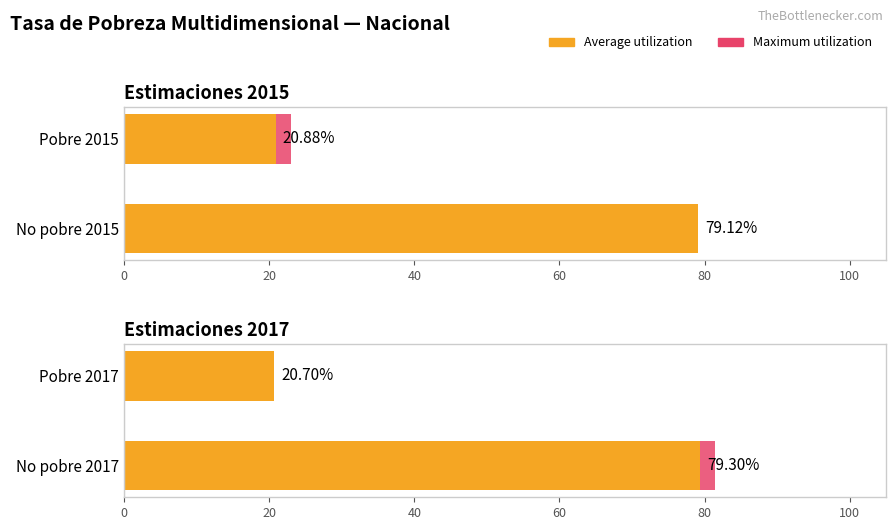

What is the value of the Maximum utilization bar at the 2nd from the left?

81.5